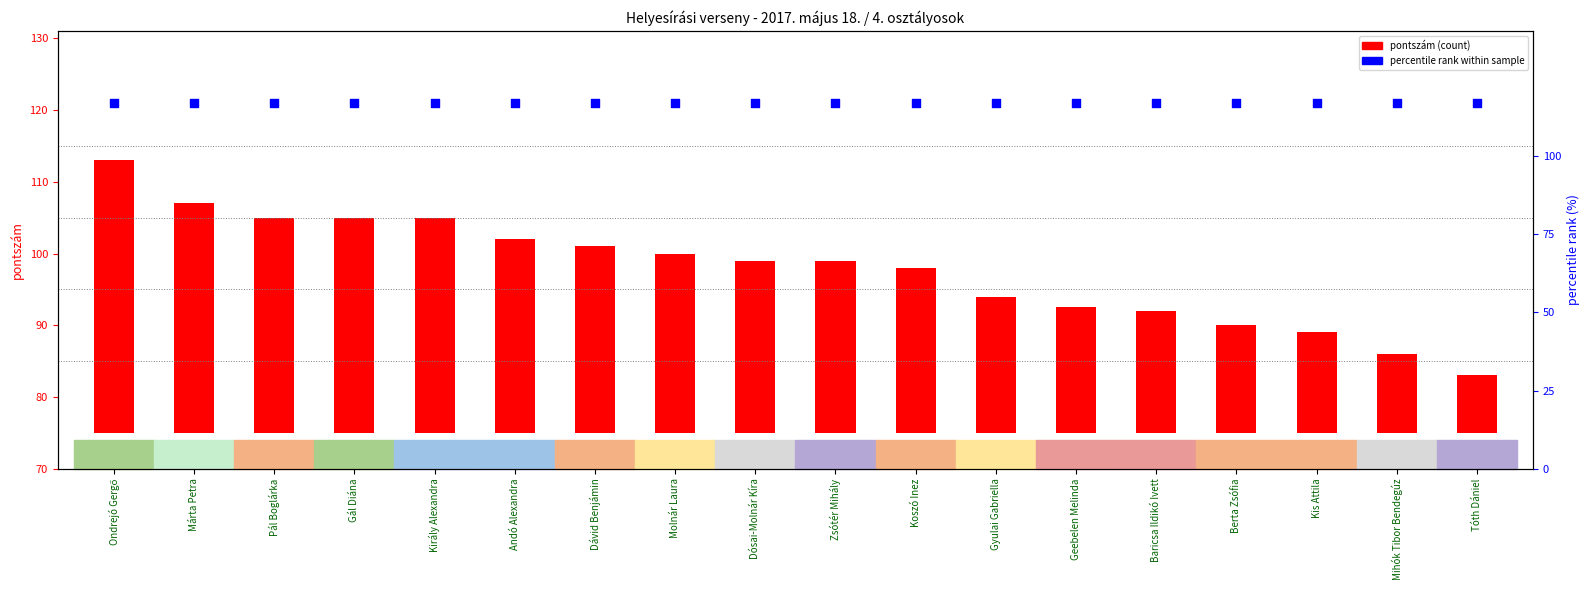

Which series has the widest spread of Y values?

pontszám